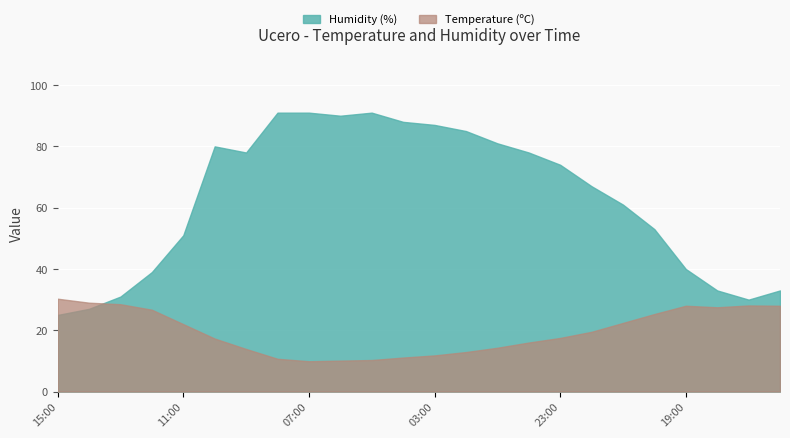

What are all the series names shown in the legend?

Humidity (%), Temperature (ºC)